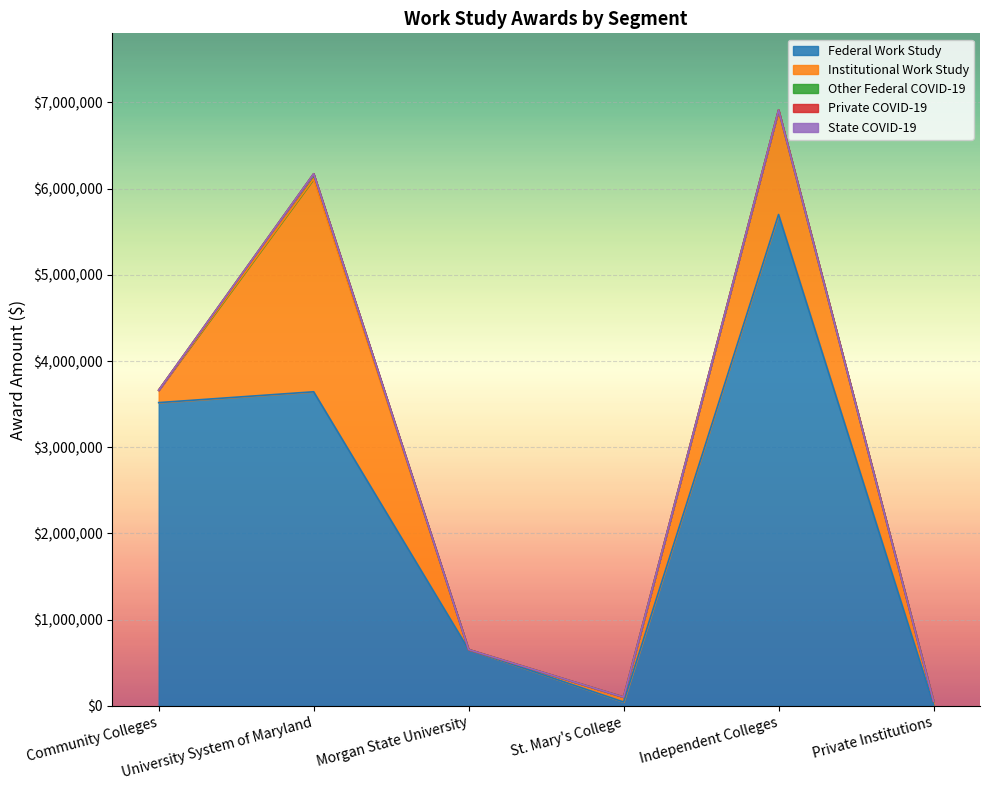

At how many categories does at least one series exceed 1917596?

3